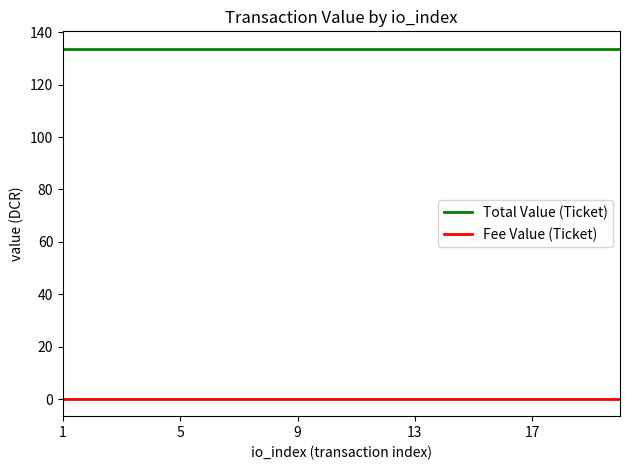

Rank the series by their average value, from highest to lowest.

Total Value (Ticket), Fee Value (Ticket)